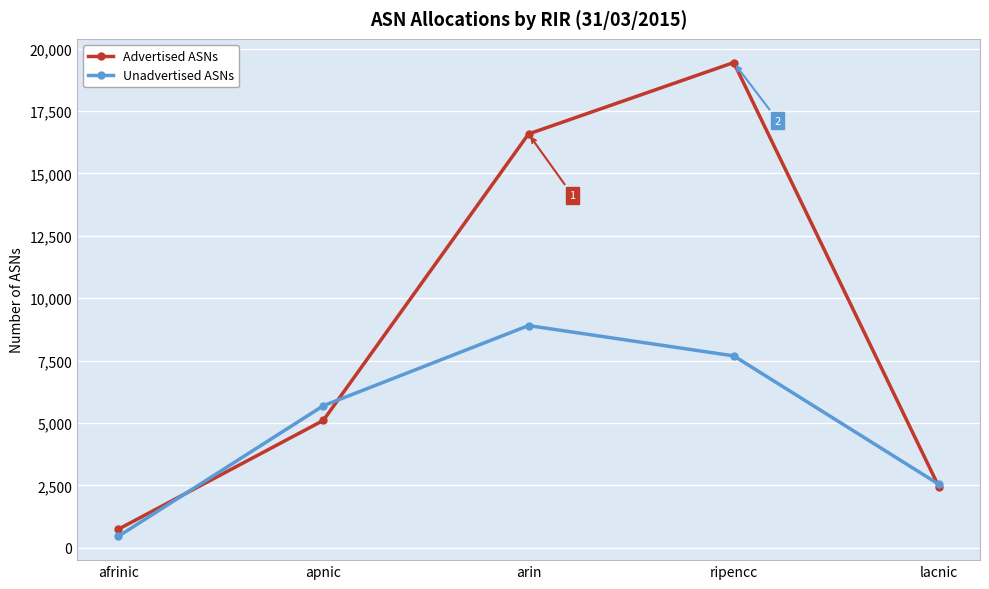

Which series has the largest range (max minus min)?

Advertised ASNs